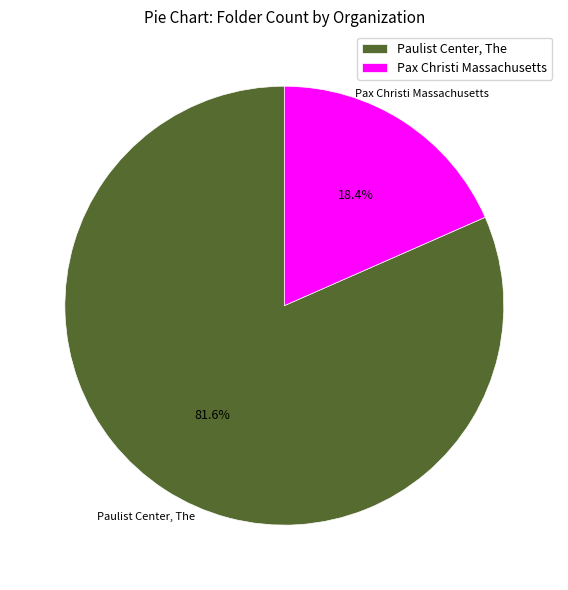

To the nearest percent, what is the combined percentage of Paulist Center, The and Pax Christi Massachusetts?

100%